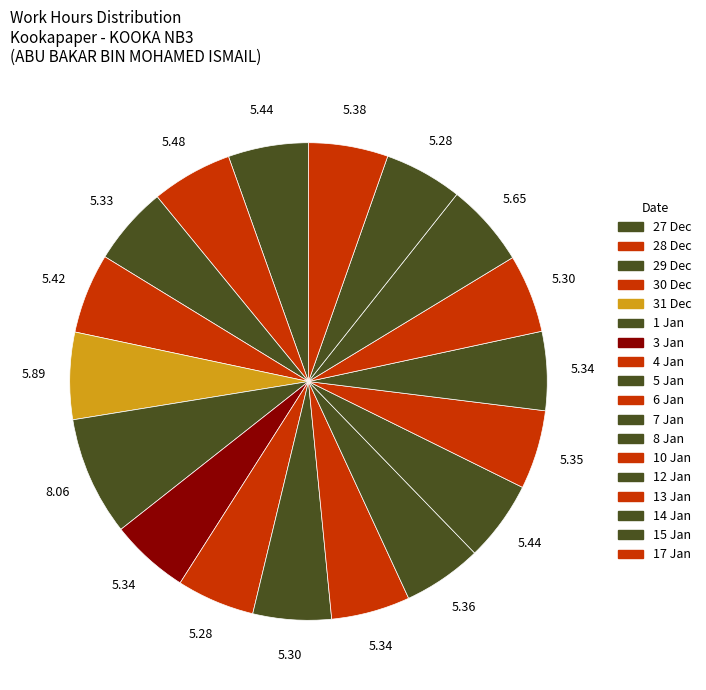

What is the largest slice in the pie chart?

1 Jan